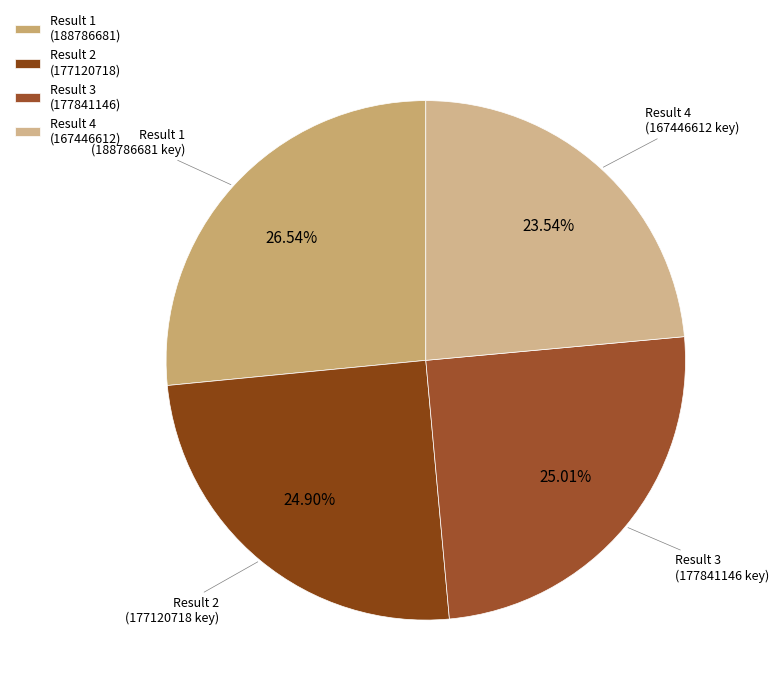

What is the smallest slice in the pie chart?

Result 4 (167446612)